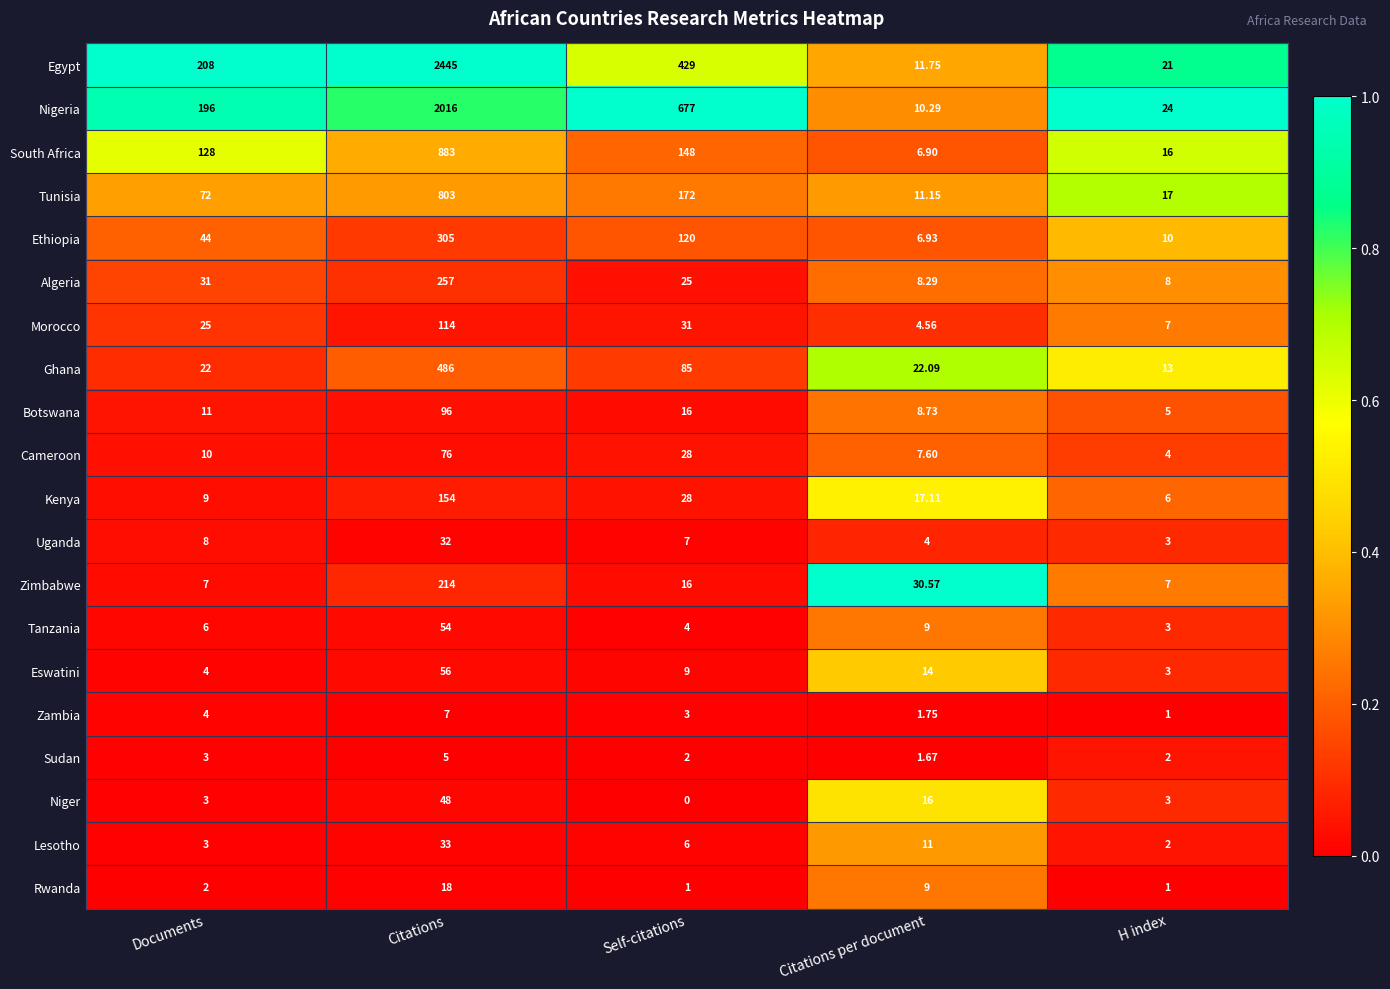

Which series has the widest spread of values?

Egypt